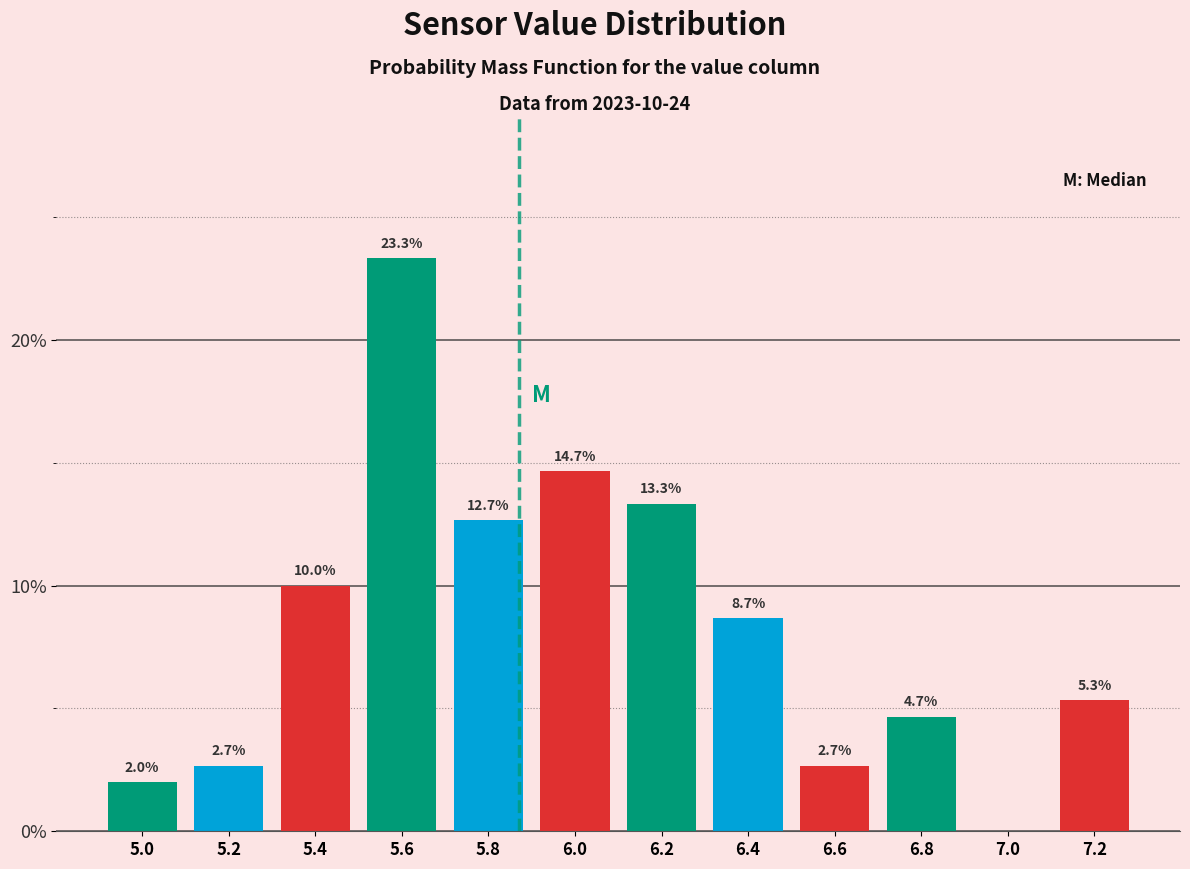

Reading right to left, what are all the values shown in this chart?

7.2=5.3	7.0=0.0	6.8=4.7	6.6=2.7	6.4=8.7	6.2=13.3	6.0=14.7	5.8=12.7	5.6=23.3	5.4=10.0	5.2=2.7	5.0=2.0